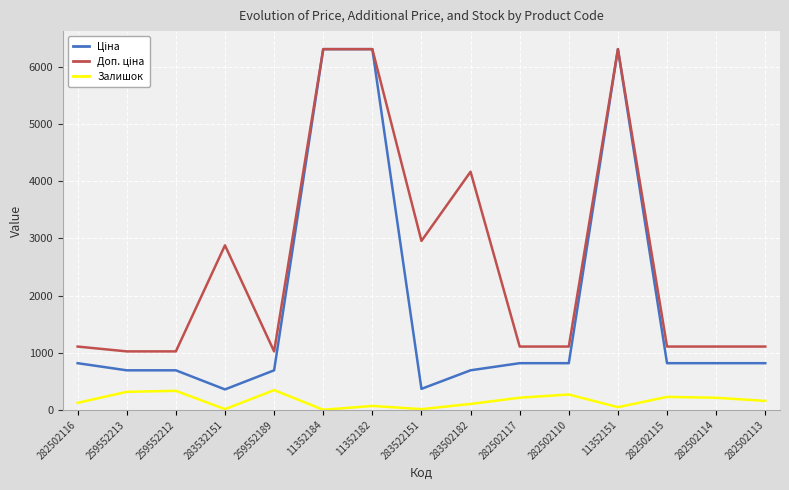

What is the maximum value shown in the chart?

6308.8